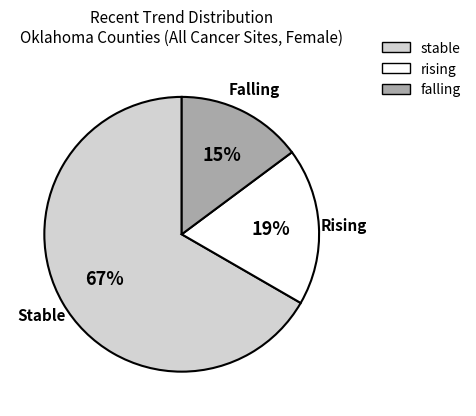

To the nearest percent, what percentage of the pie is rising?

19%